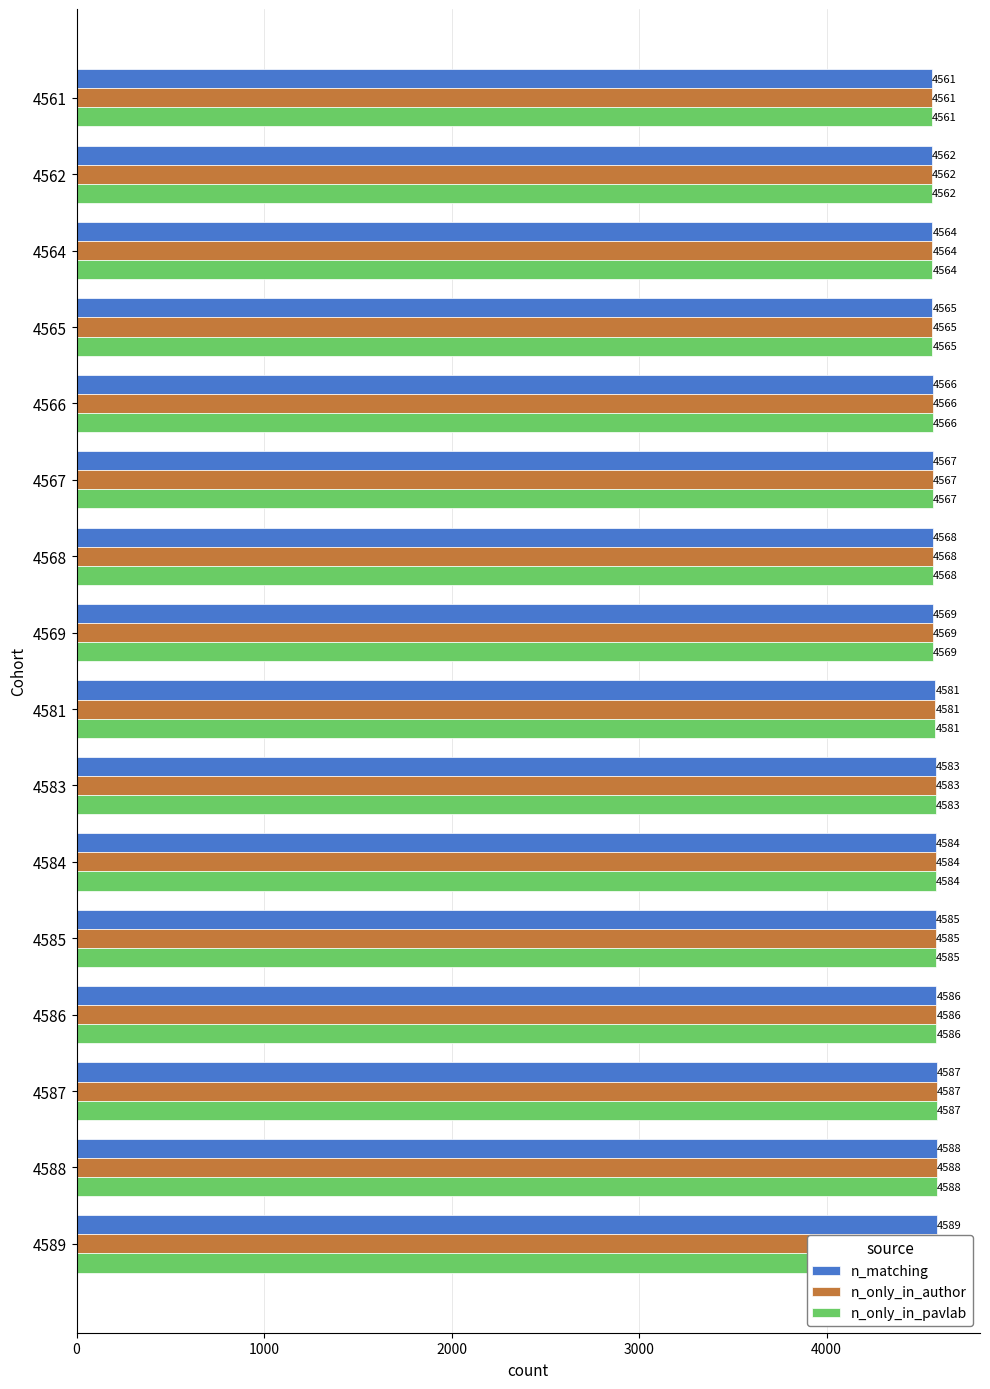

How many groups of bars are there?

16